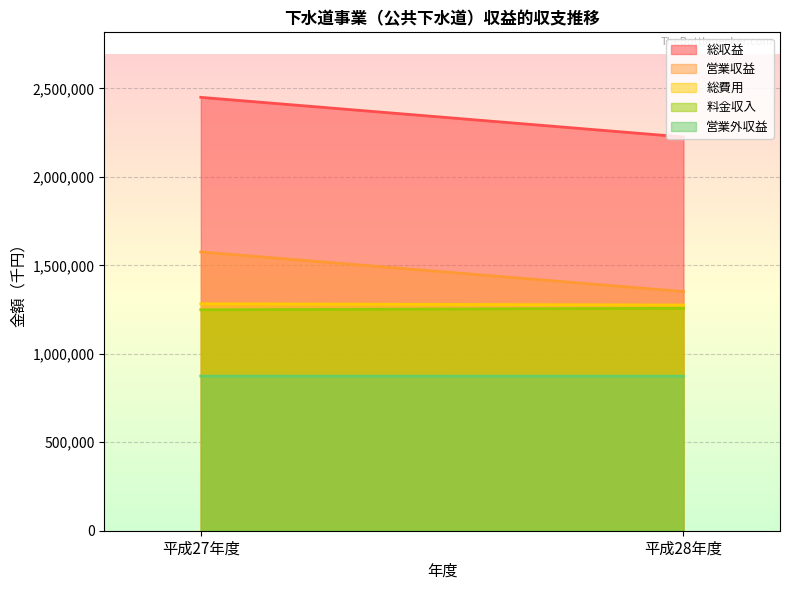

List the labels in order of 営業収益 value, largest first.

平成27年度, 平成28年度